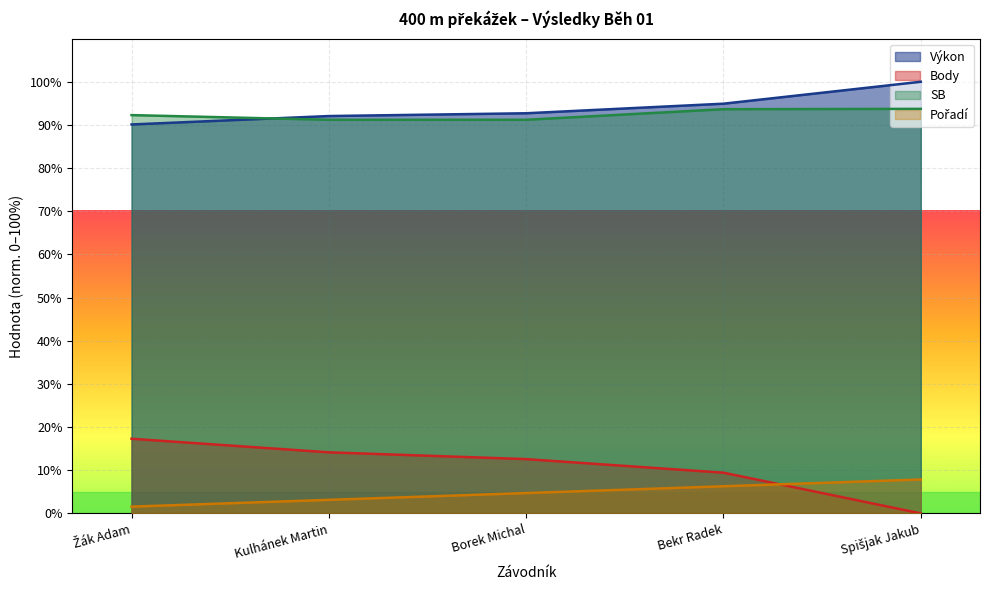

Does the chart display data point markers on the line(s)?

No